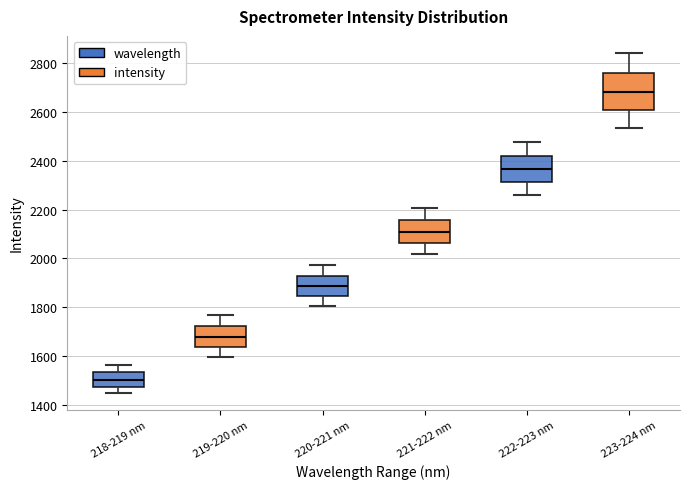

Which box has the lowest median line?

218-219 nm